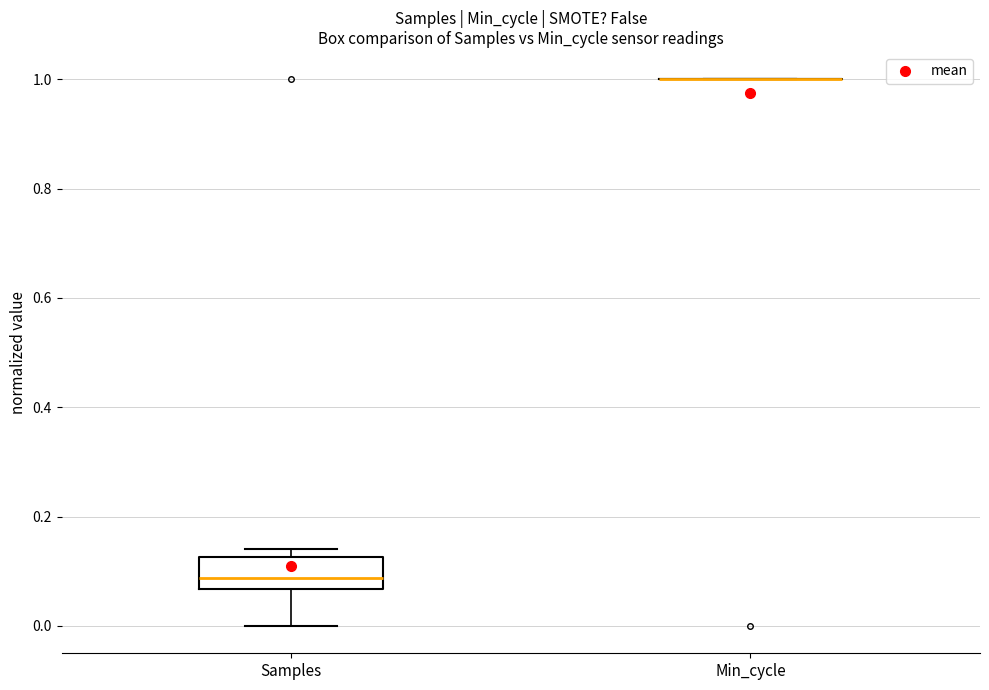

Reading left to right, transcribe this box plot: for each box, give where its median line is, the range the box spans, and where its two whiskers end, as read against the y-axis. The values are not printed on the chart, so give them approximately, as read against the axis.

Samples: median 0.08, box 0.06 to 0.12, whiskers 0.00 to 0.14
Min_cycle: box collapsed to a line at 1.00, whiskers 1.00 to 1.00